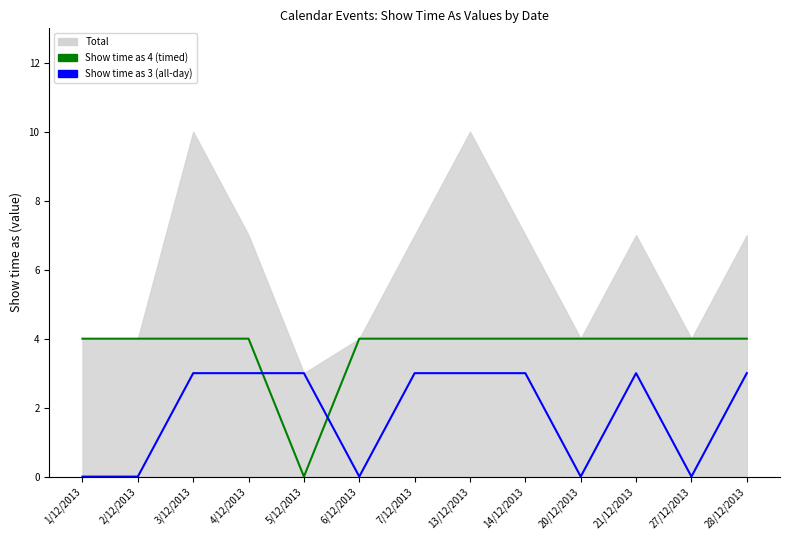

True or false: Show time as 3 (all-day) has a value of 3 at 14/12/2013.

True